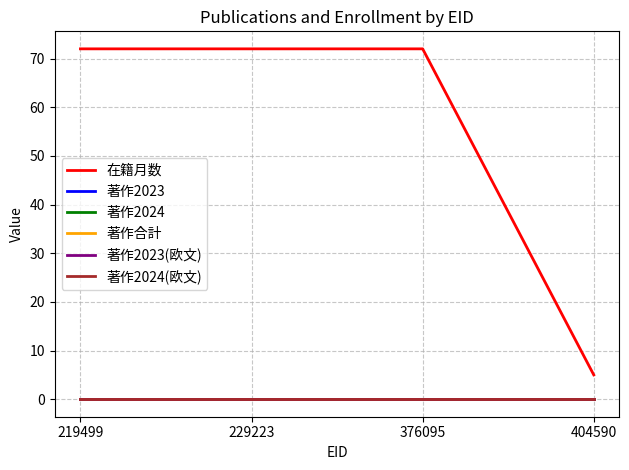

Reading right to left, extract all data points from this chart.

在籍月数: 404590=5	376095=72	229223=72	219499=72
著作2023: 404590=0	376095=0	229223=0	219499=0
著作2024: 404590=0	376095=0	229223=0	219499=0
著作合計: 404590=0	376095=0	229223=0	219499=0
著作2023(欧文): 404590=0	376095=0	229223=0	219499=0
著作2024(欧文): 404590=0	376095=0	229223=0	219499=0